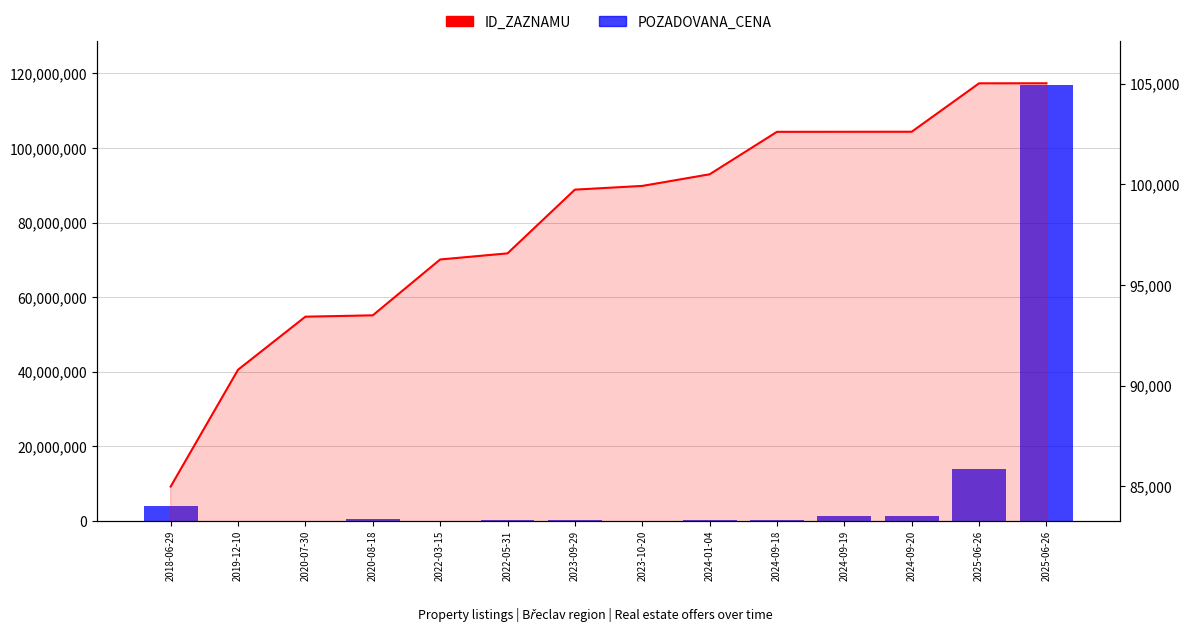

What is the total value across all series at 2020-08-18?

495927